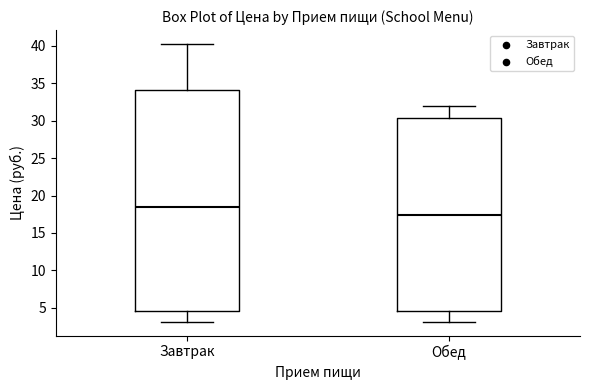

Comparing the boxes themselves (not the whiskers), which one is the tallest?

Завтрак